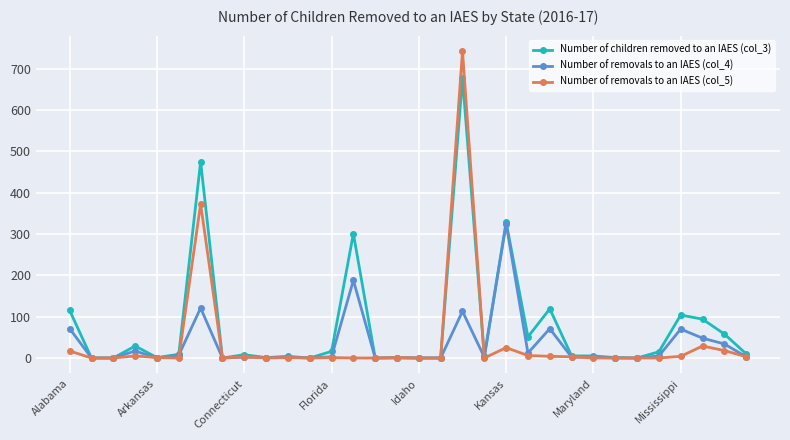

At how many categories does at least one series exceed 276?

4